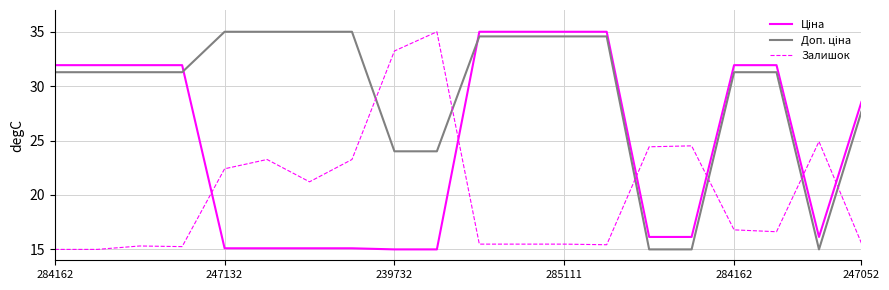

What is the maximum value shown in the chart?

35.0